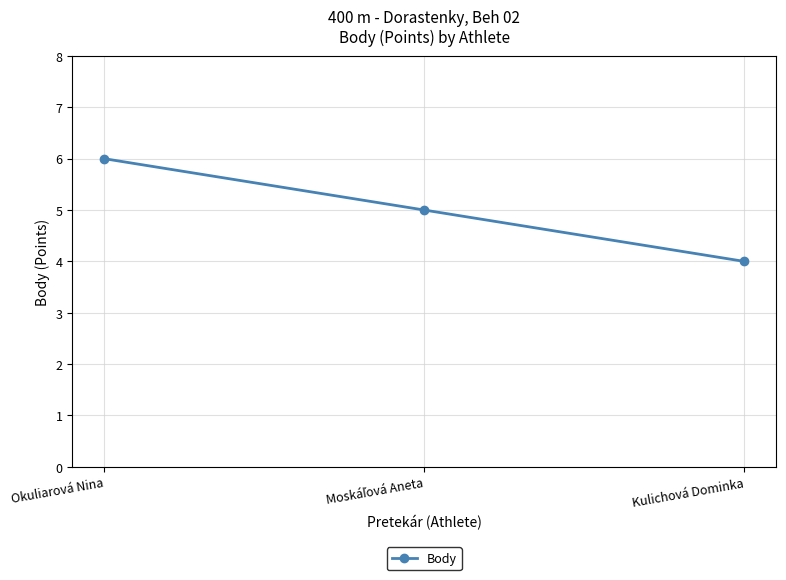

Is it true that the value at Kulichová Dominka is 4?

True